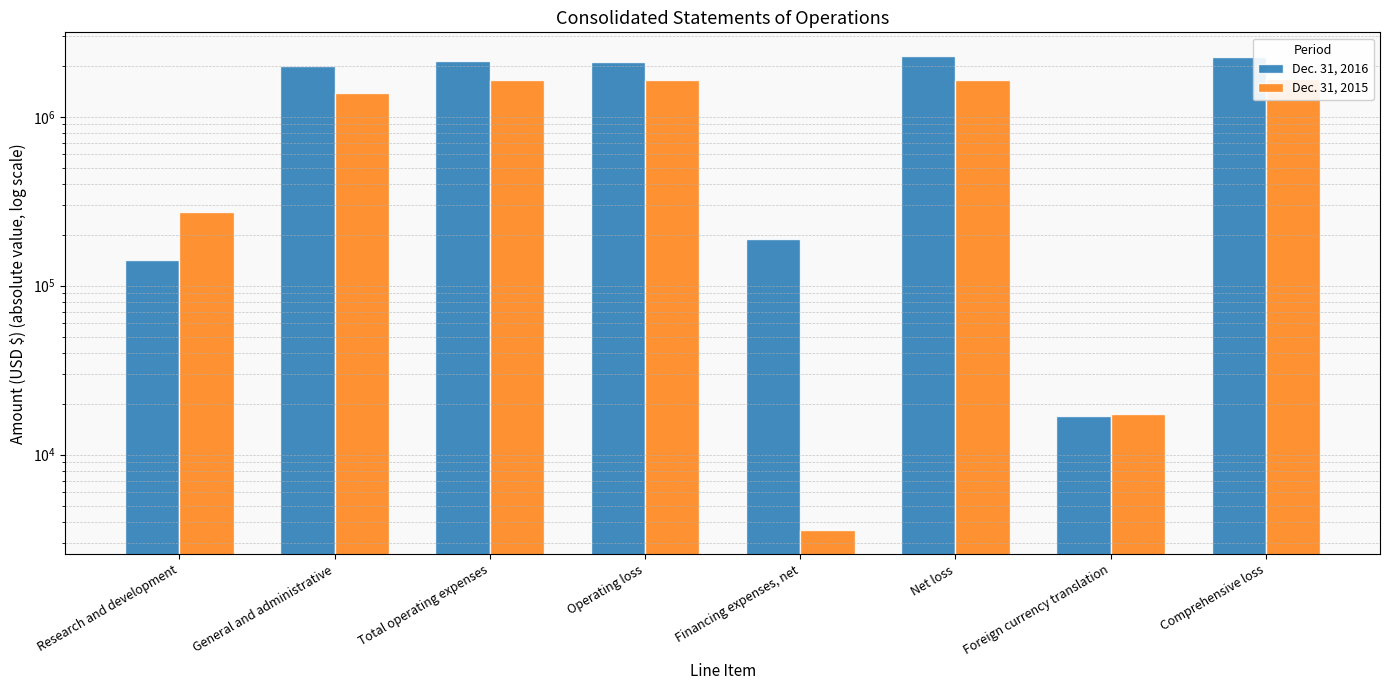

How many data points does each series have?

8